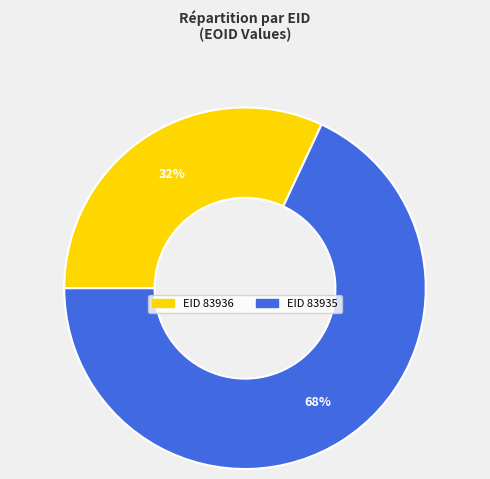

Is there any slice that represents more than half of the pie?

Yes